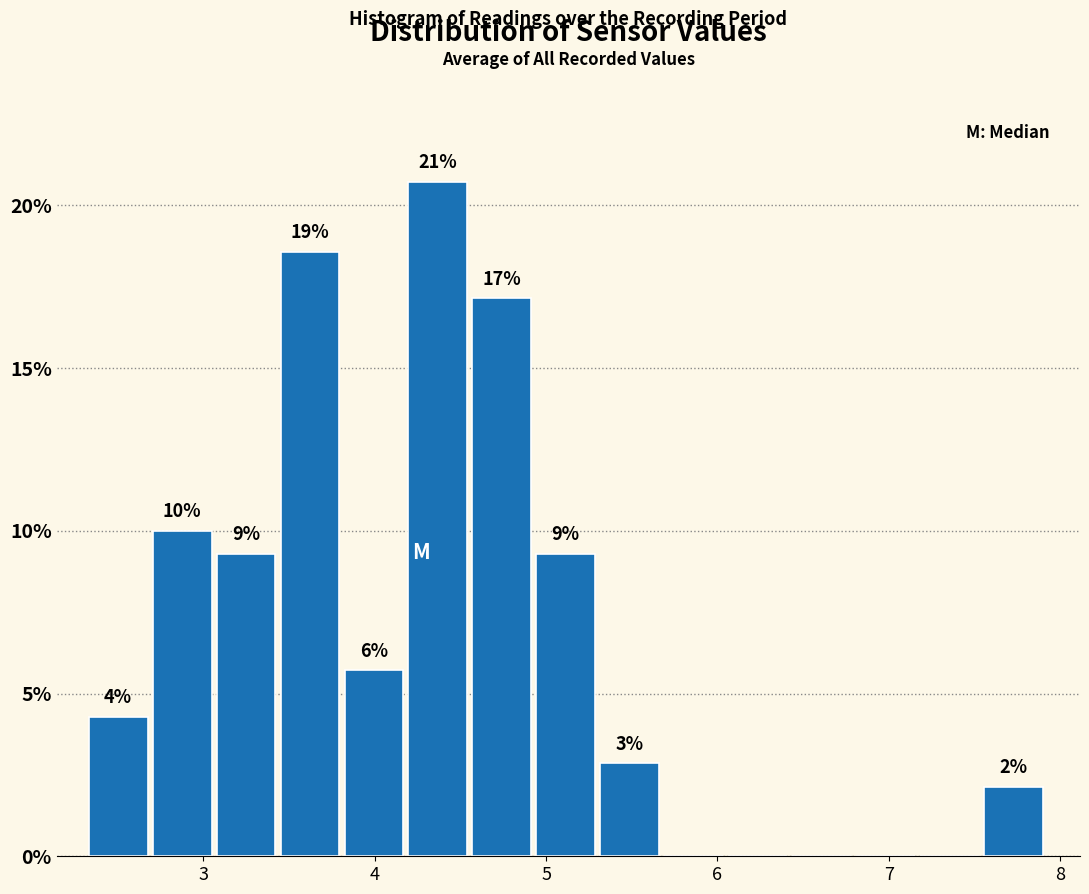

Read against the x-axis, roughly where is the centre of the tallest bar?

4.4